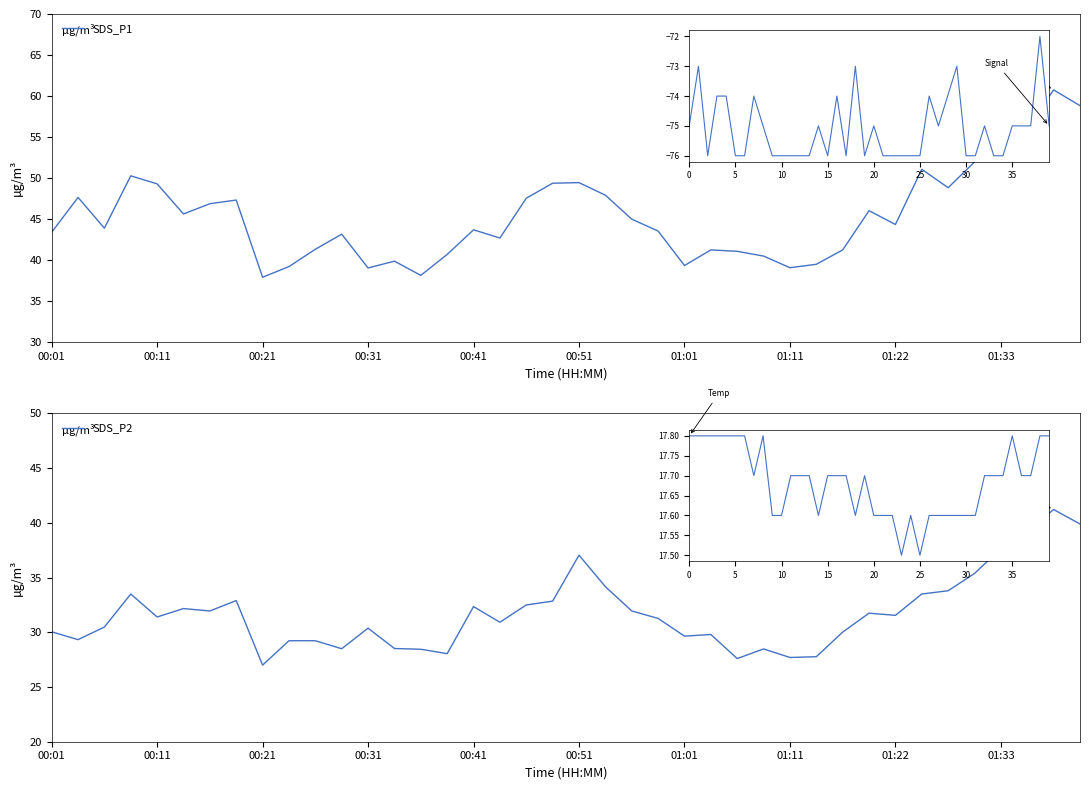

What is the average value of the SDS_P2 series?

31.7